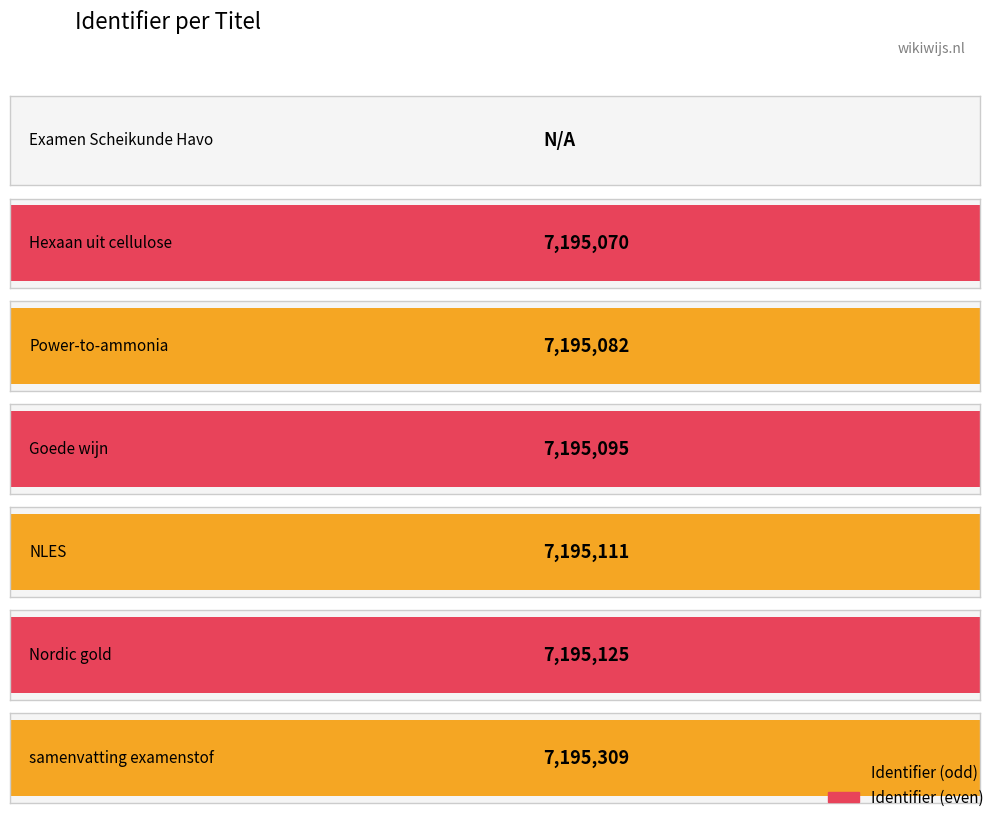

The value at NLES is 7195111. True or false?

True